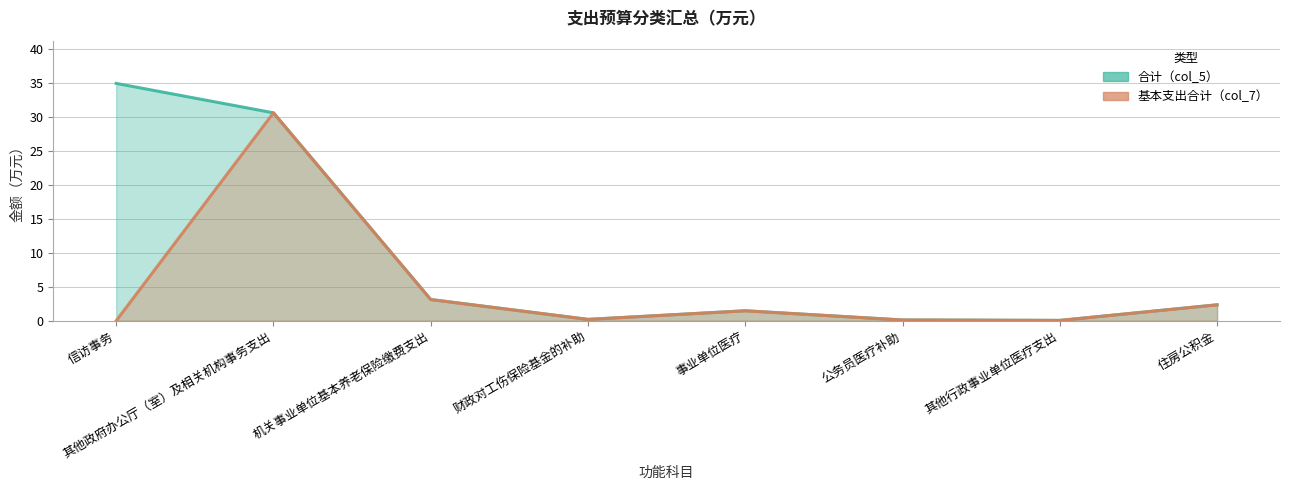

List the labels in order of 合计（col_5） value, largest first.

信访事务, 其他政府办公厅（室）及相关机构事务支出, 机关事业单位基本养老保险缴费支出, 住房公积金, 事业单位医疗, 财政对工伤保险基金的补助, 公务员医疗补助, 其他行政事业单位医疗支出